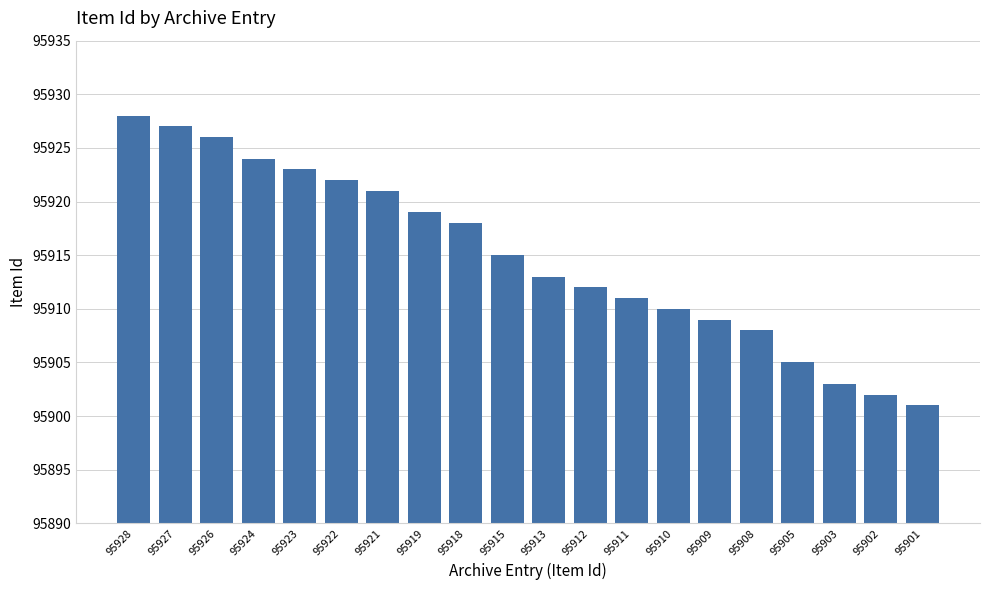

The chart shows a value of 24649 at 95902. True or false?

False